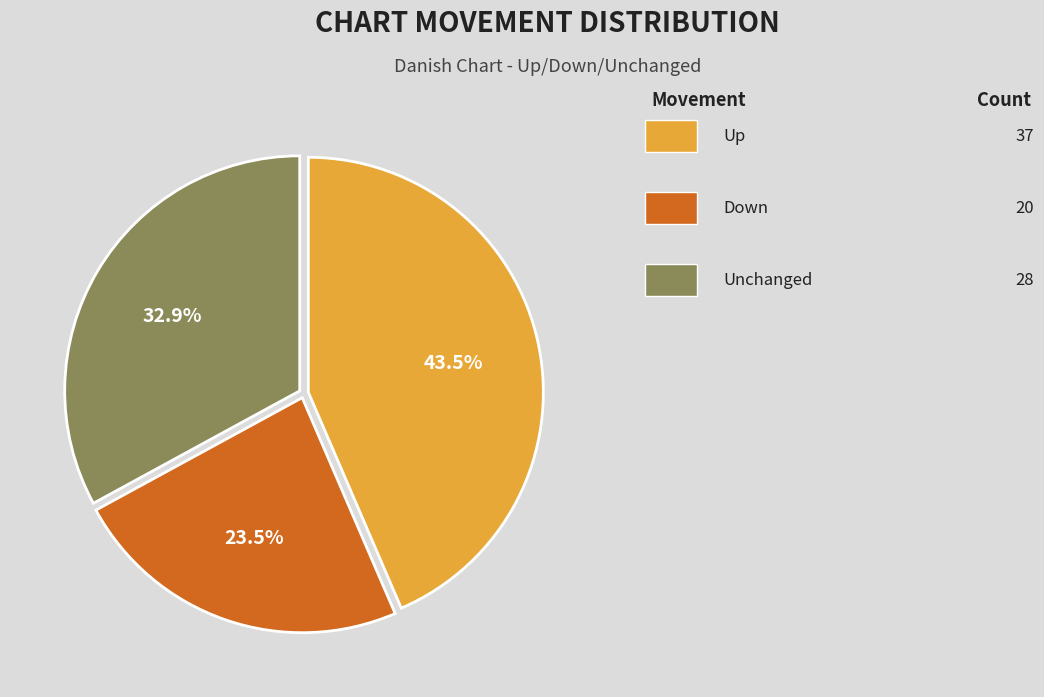

Is there a majority slice in this chart?

No